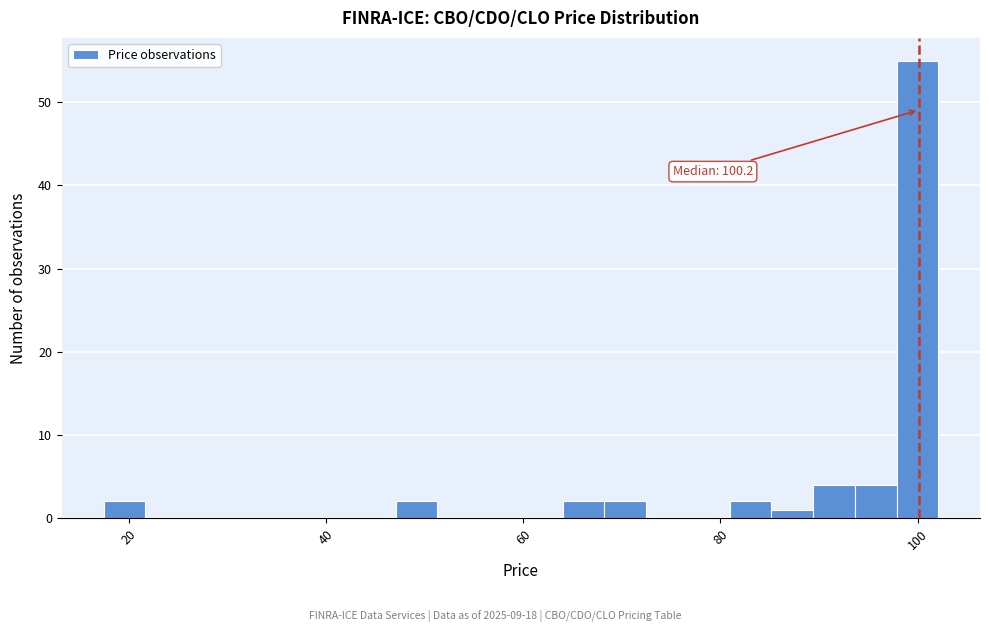

Around what value on the x-axis is the tallest bar? Give the approximate position of its centre, as read against the axis.

100